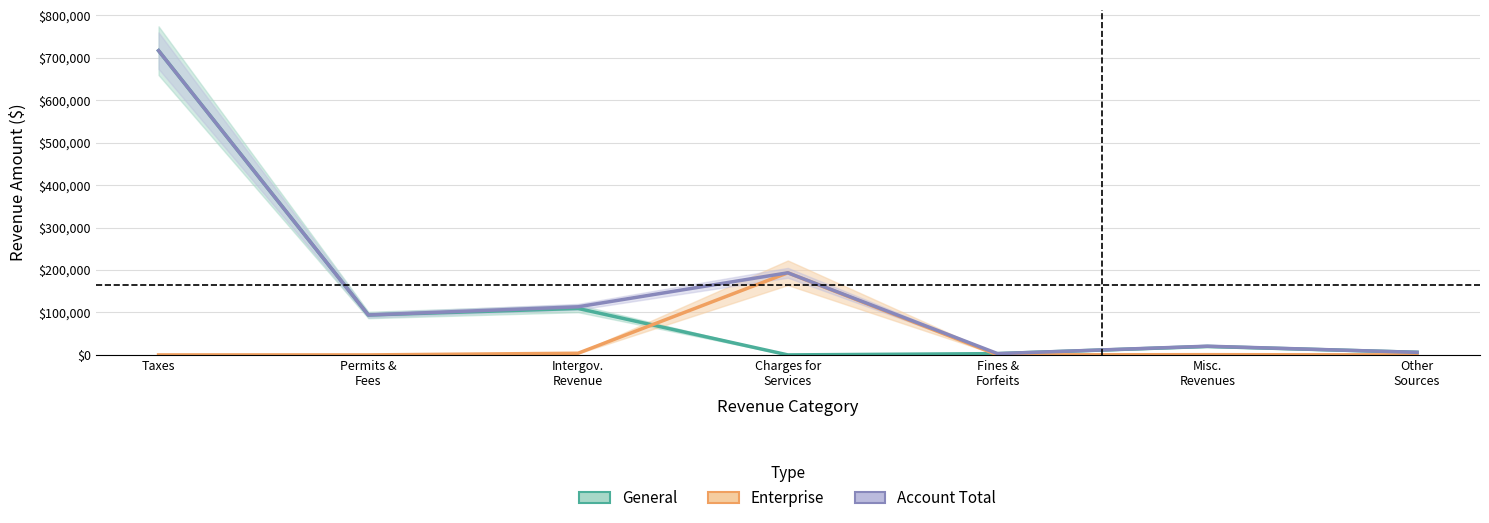

Does the chart display data point markers on the line(s)?

No